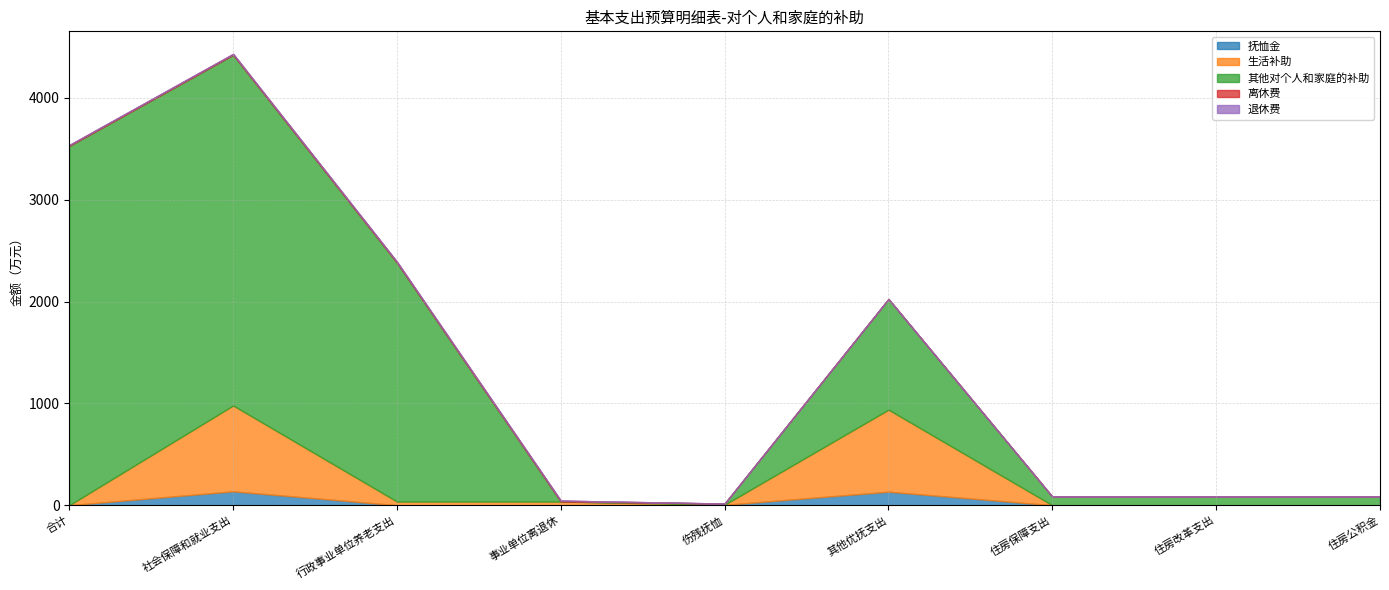

How many lines are shown in the chart?

5